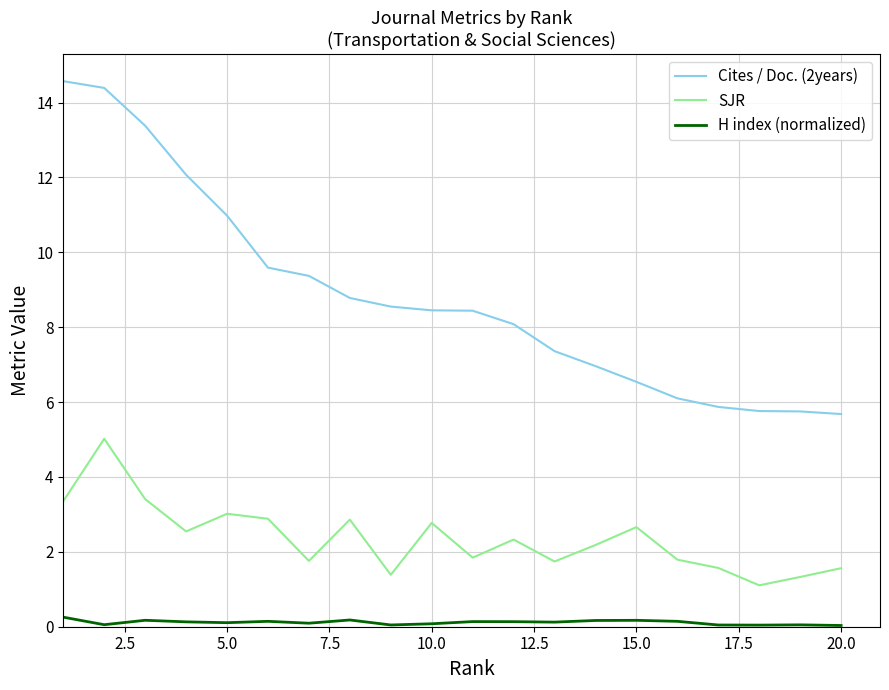

What is the difference between the second highest and minimum values in the H index (normalized) series?

0.1